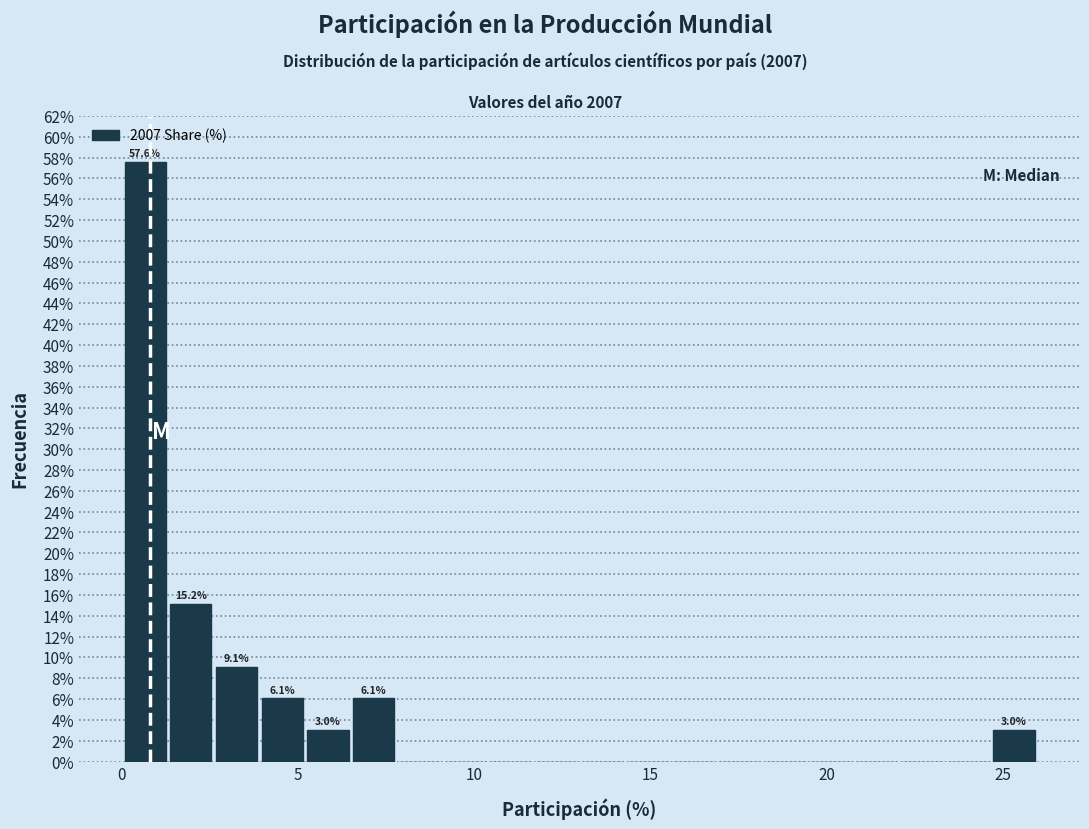

Around what value on the x-axis is the tallest bar? Give the approximate position of its centre, as read against the axis.

0.5